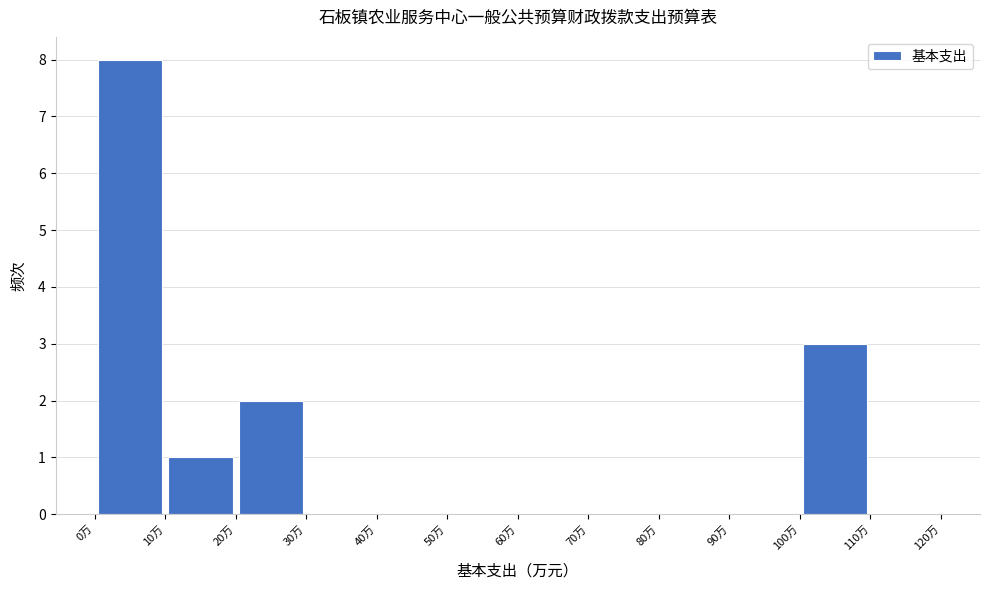

Over which range of the x-axis is the bar tallest?

0 to 10